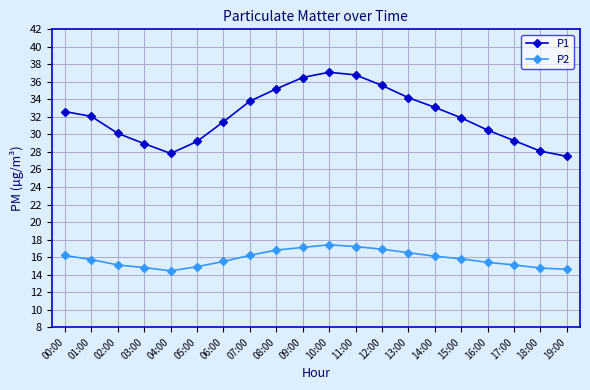

Rank the series by their maximum value, from highest to lowest.

P1, P2